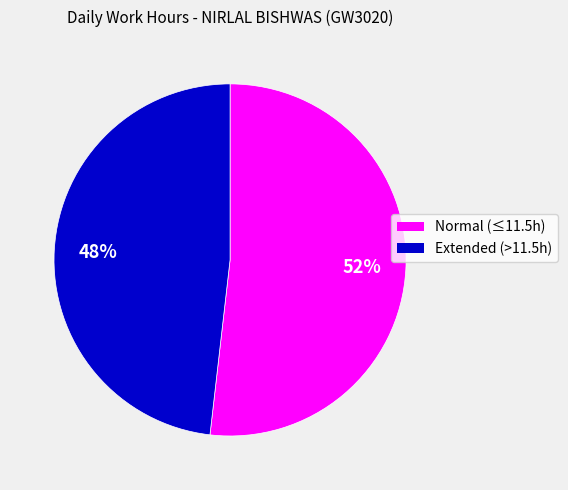

Does any single category account for the majority?

Yes